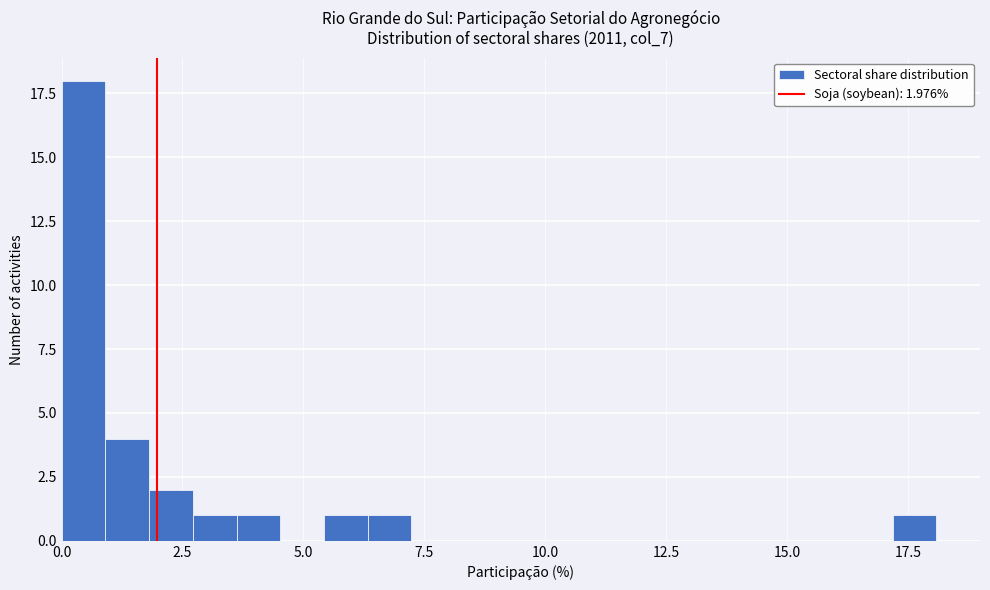

Around what value on the x-axis is the tallest bar? Give the approximate position of its centre, as read against the axis.

0.5